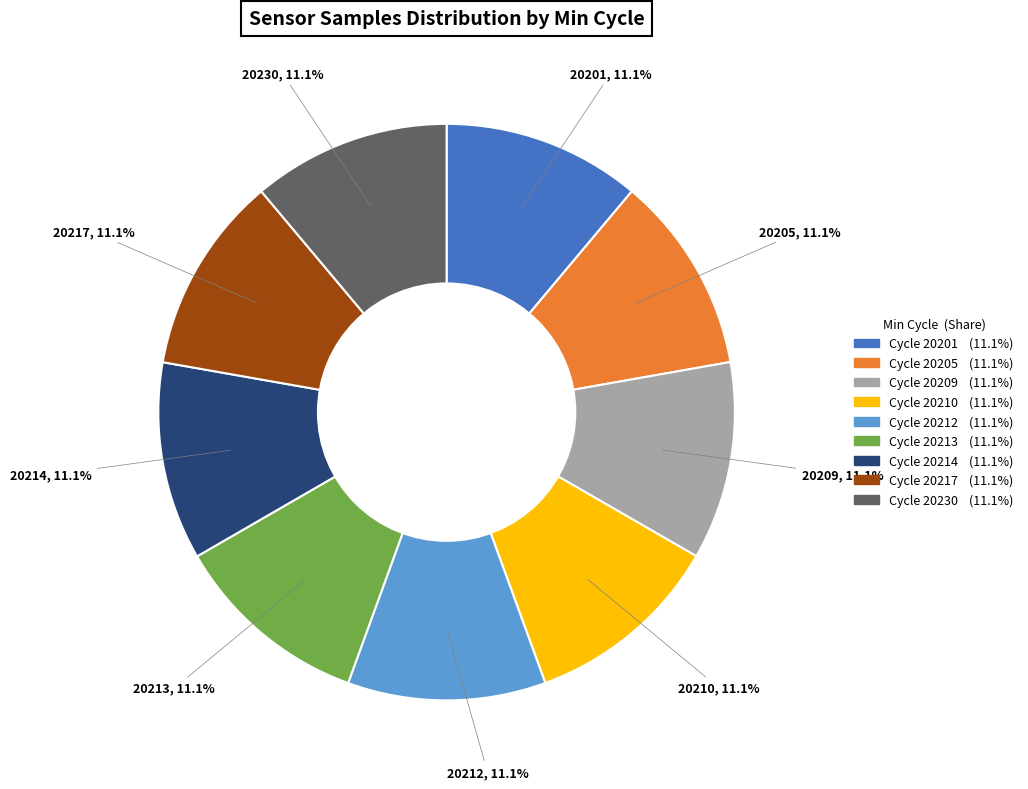

How many slices are in this pie chart?

9